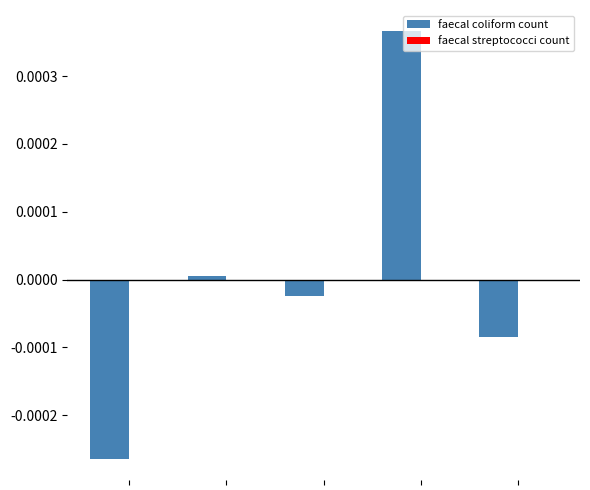

Which series has the largest range (max minus min)?

faecal coliform count